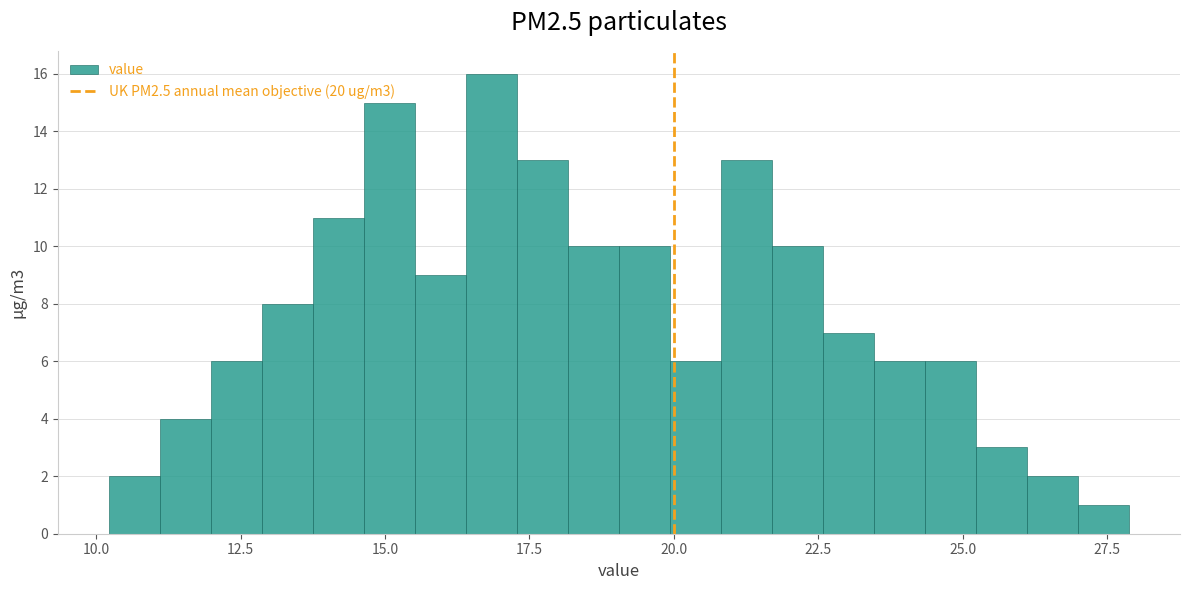

Around what value on the x-axis is the tallest bar? Give the approximate position of its centre, as read against the axis.

17.0